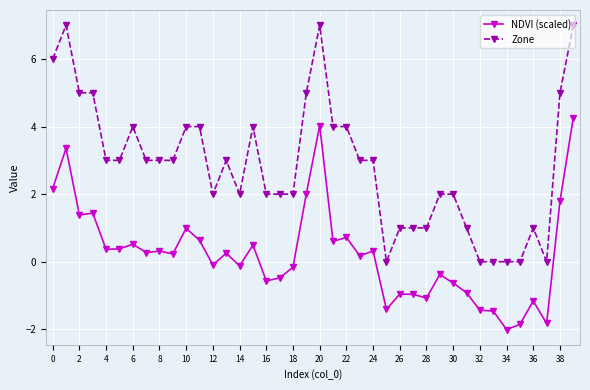

True or false: NDVI (scaled) and Zone intersect in this chart.

False